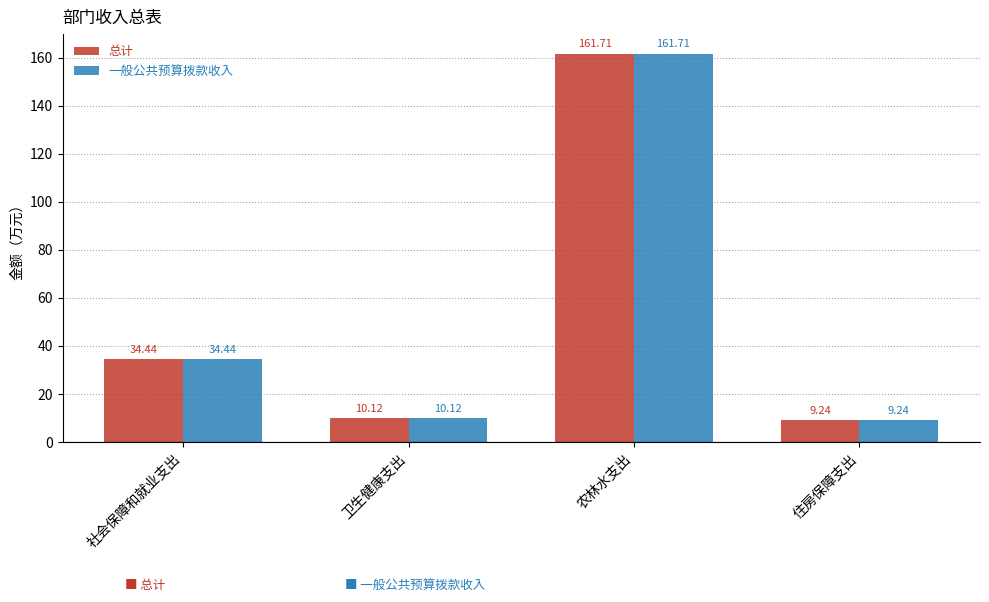

How many values in the 总计 series are below 34?

2